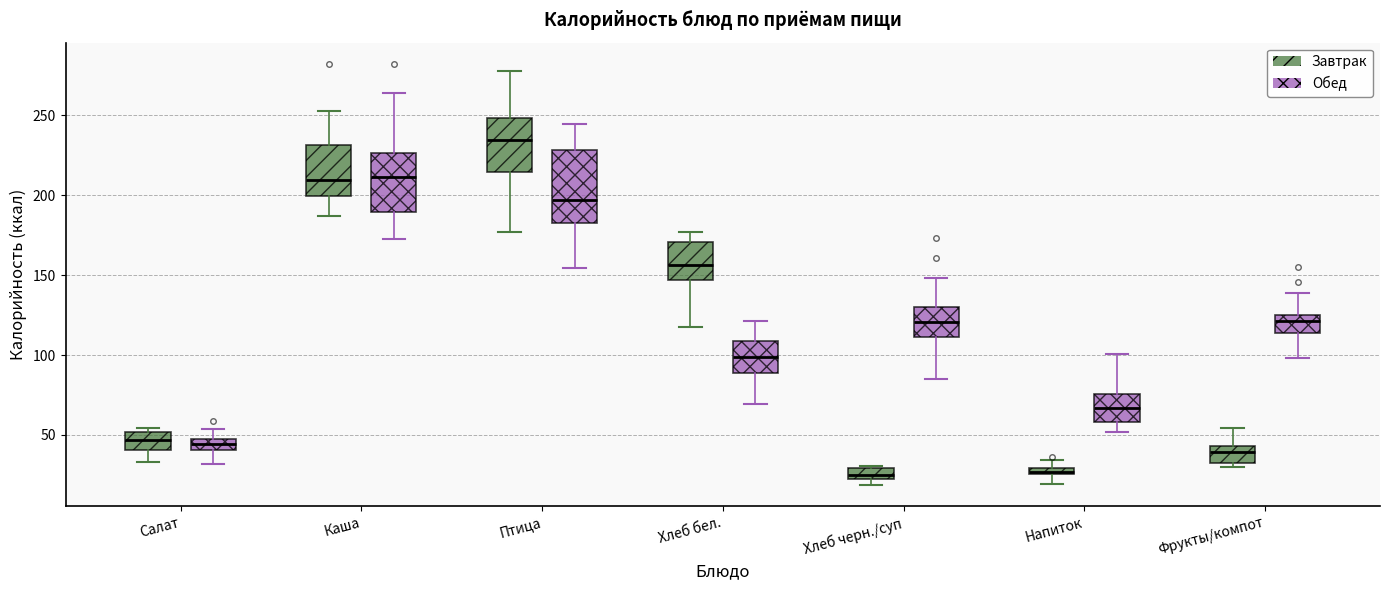

Which box is the tallest, from its lower edge to its upper edge?

Птица (Обед)